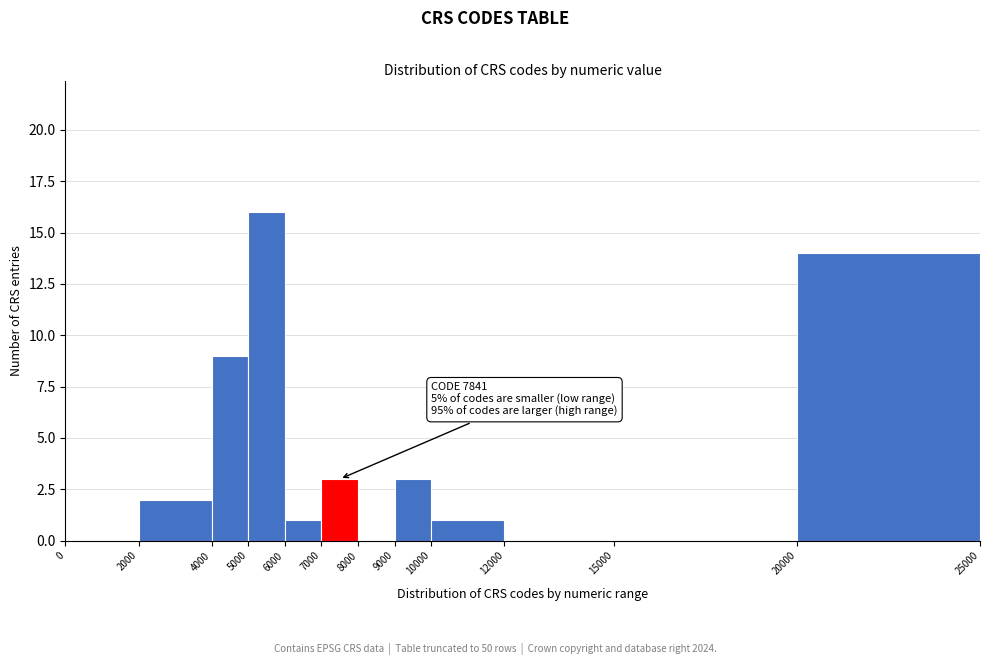

Over which range of the x-axis is the bar tallest?

5000 to 6000